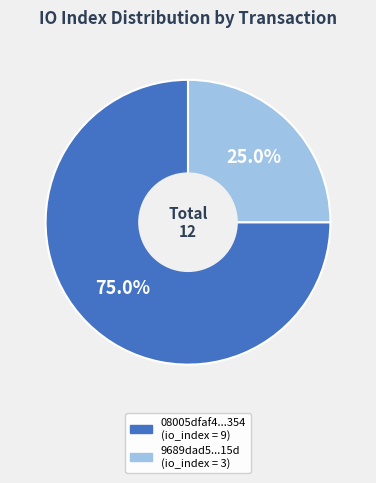

Does any single category account for the majority?

Yes